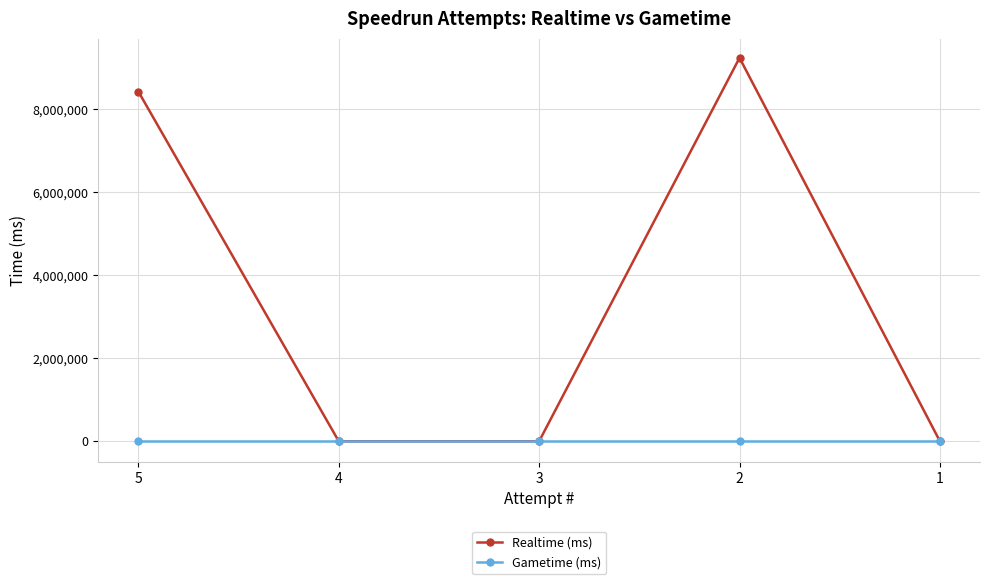

The Realtime (ms) series shows -4095364 at 3. True or false?

False